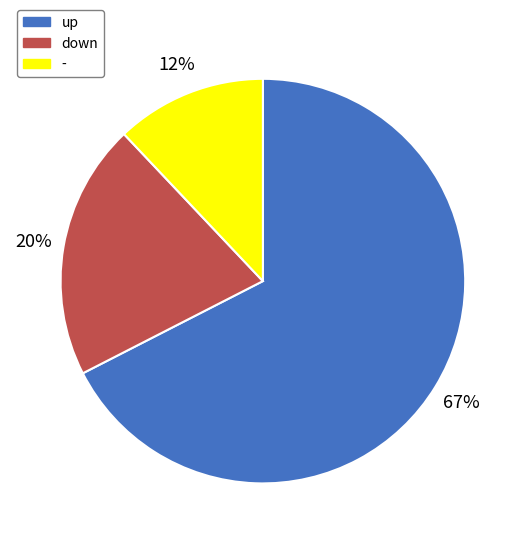

To the nearest percent, what is the difference between the - and down slice percentages?

8%